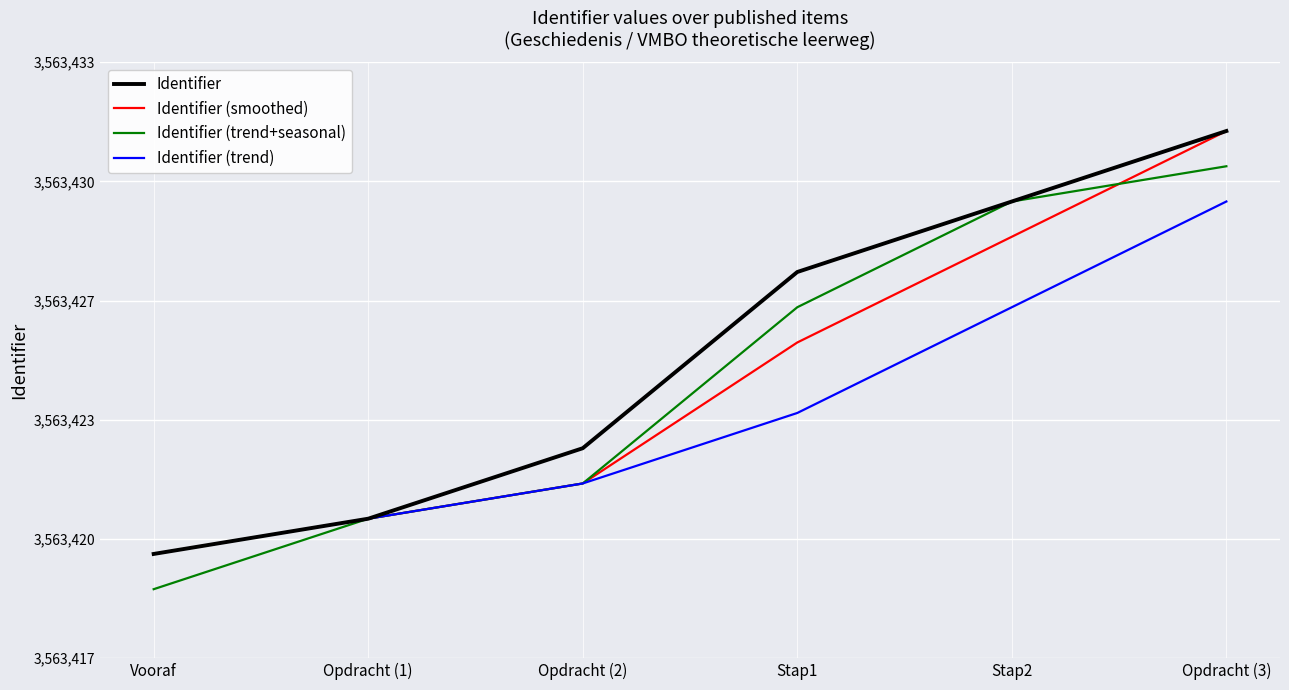

Which series has the largest total across all categories?

Identifier